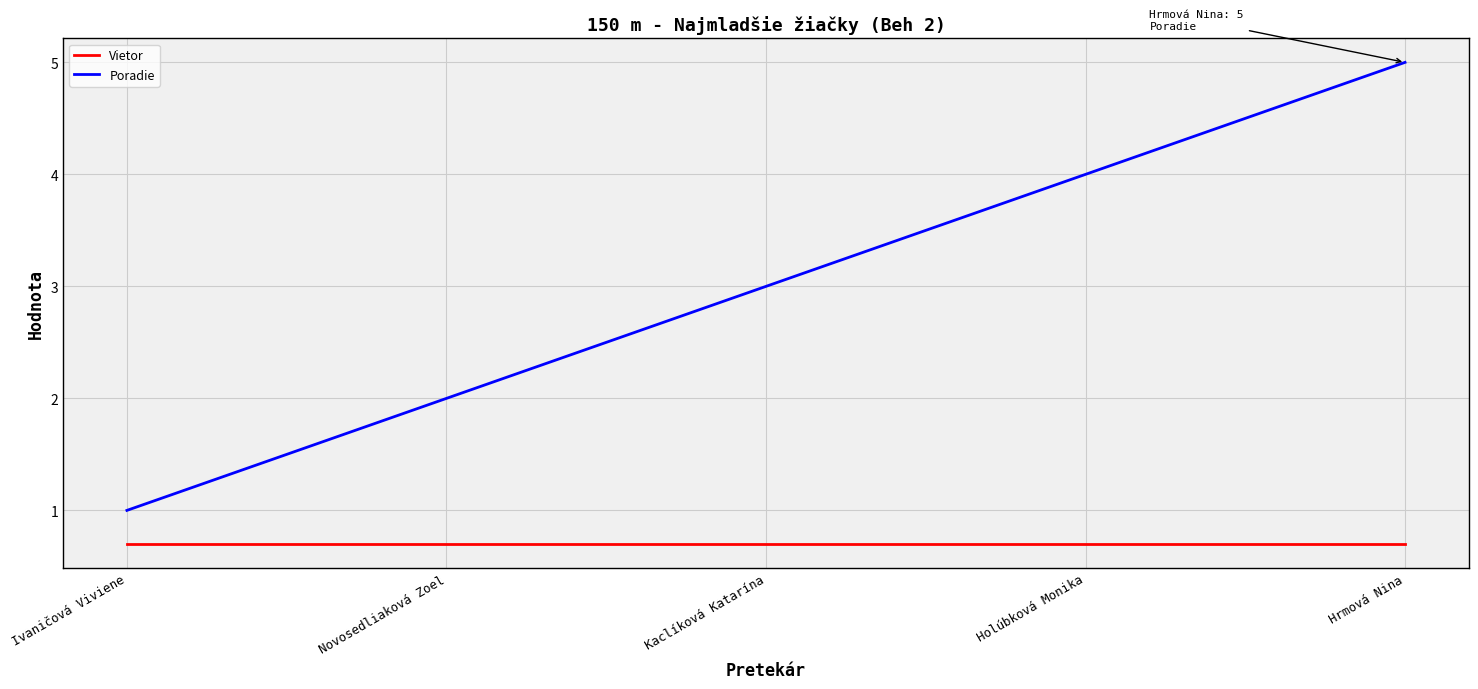

What is the greatest value displayed?

5.0